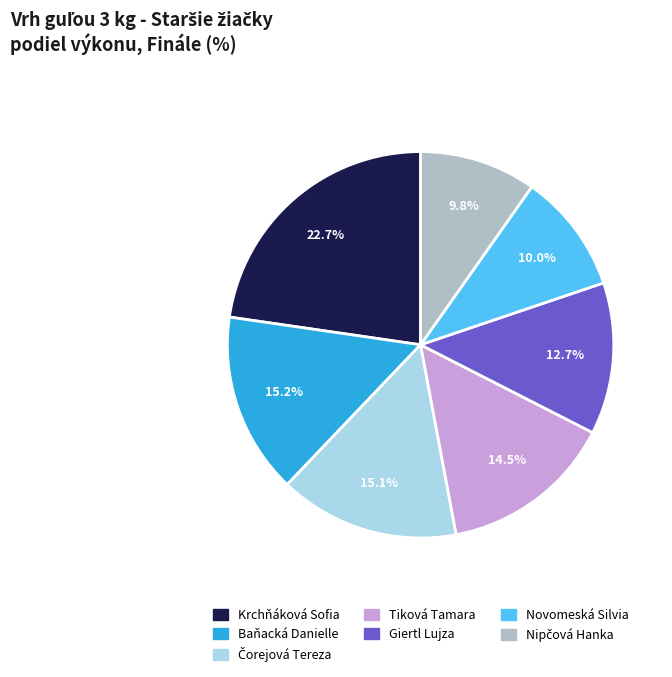

Which category has the biggest portion of the pie?

Krchňáková Sofia